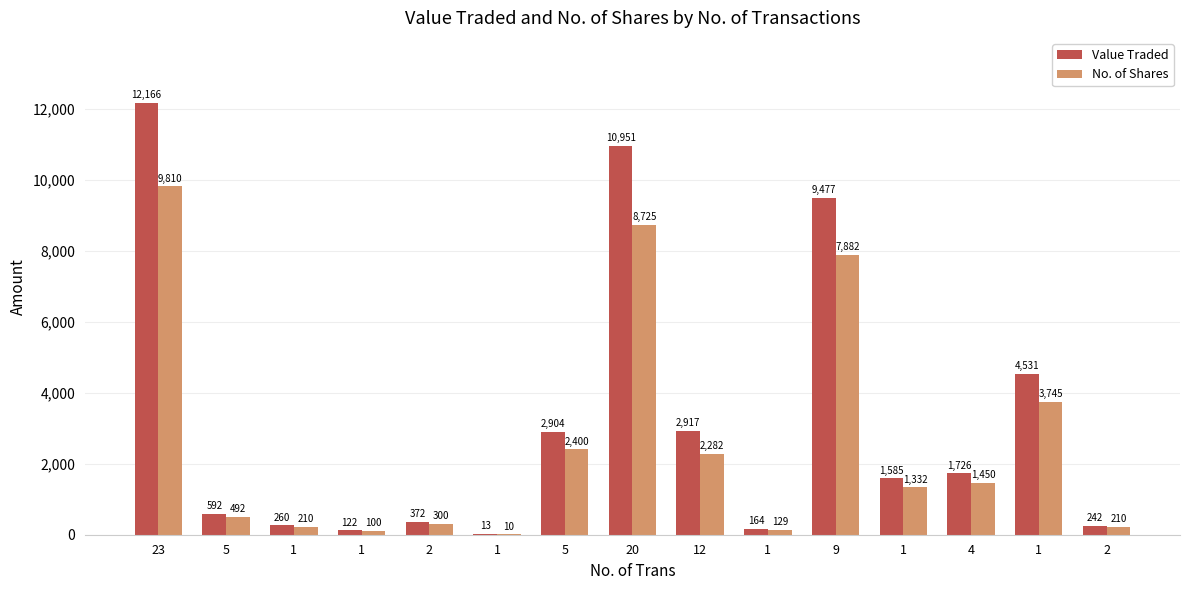

What is the value of the No. of Shares bar at the 3rd from the left?

210